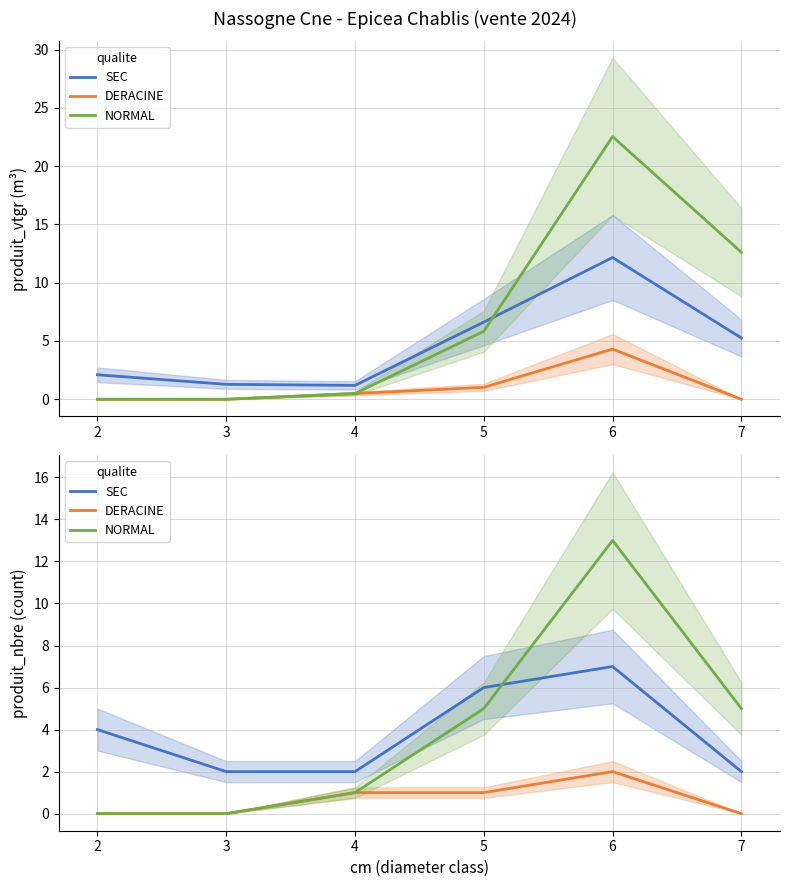

True or false: DERACINE has a value of 1 at 6.

False